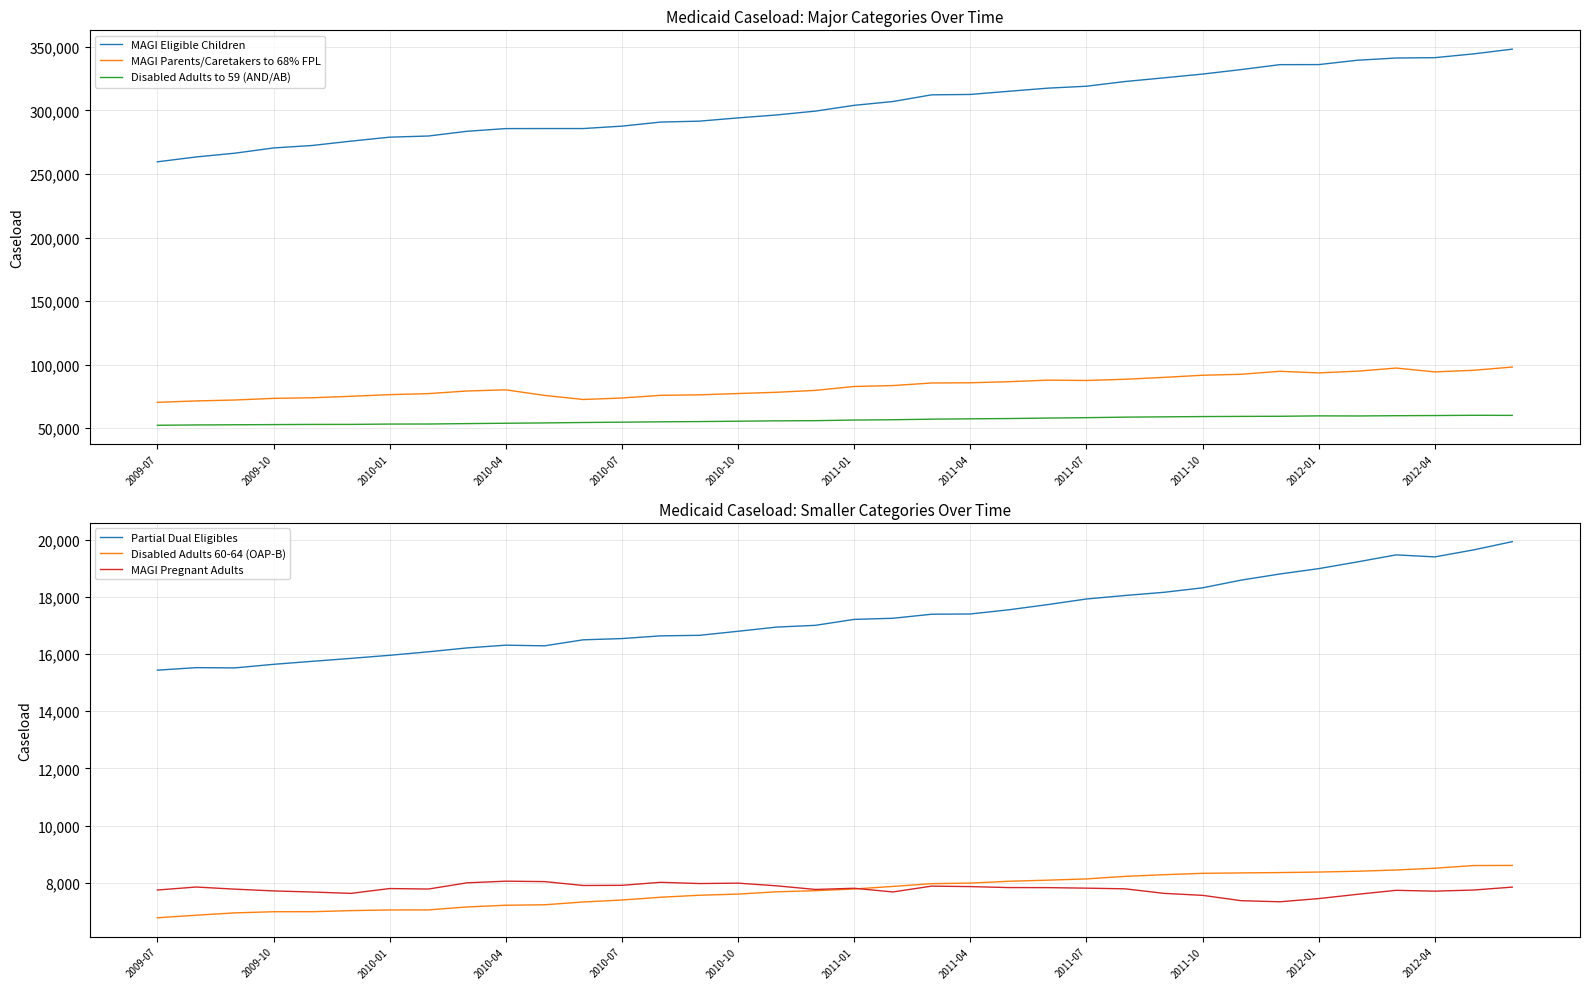

Which series has the largest total across all categories?

MAGI Eligible Children